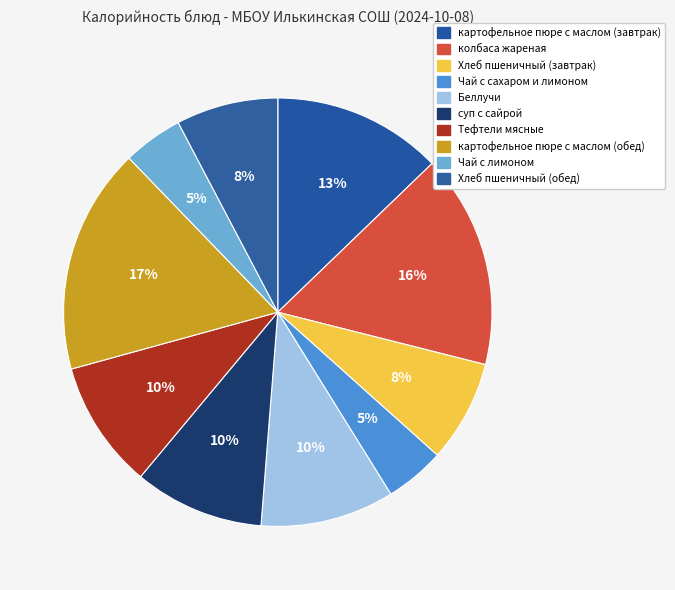

Count the number of slices in the pie.

10